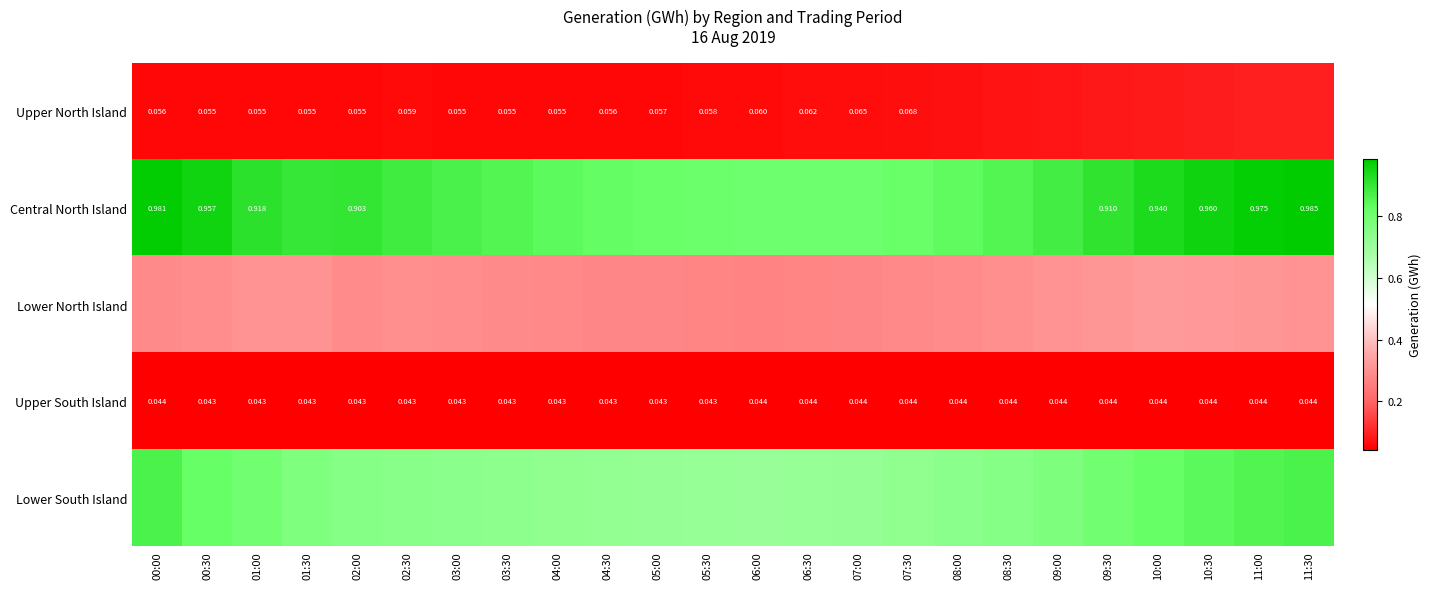

Which series has the largest total across all categories?

Central North Island